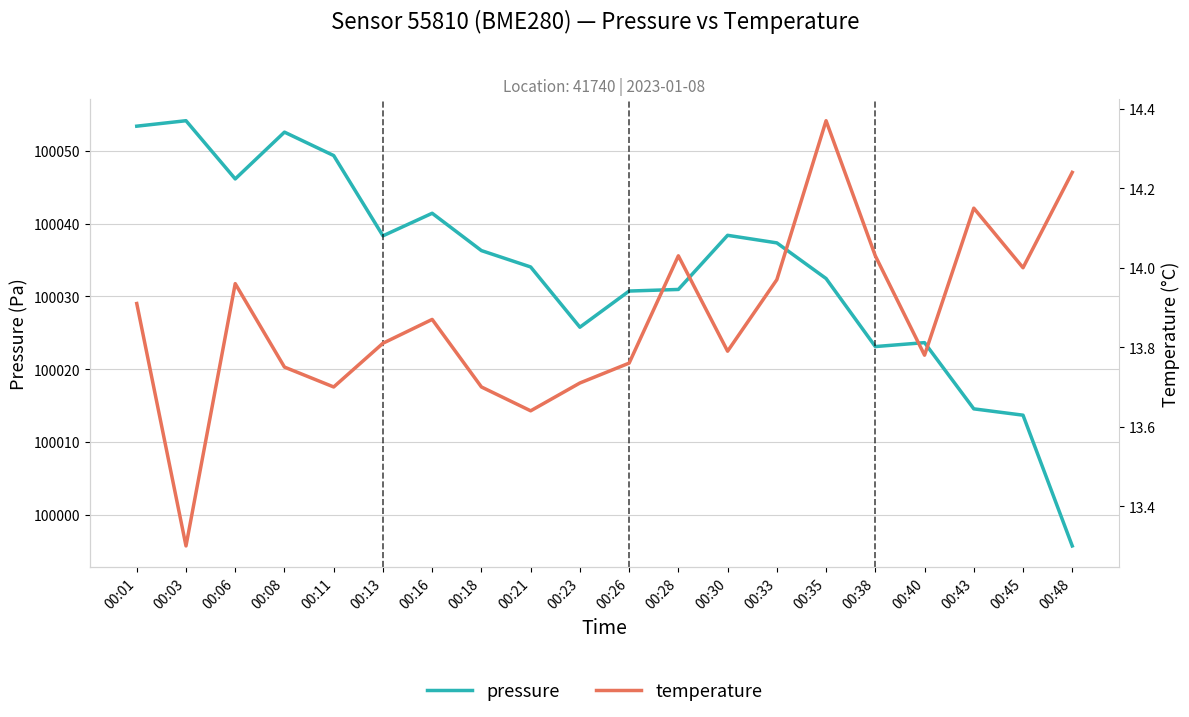

What is the sum of the temperature values at 00:40 and 00:16?

27.6